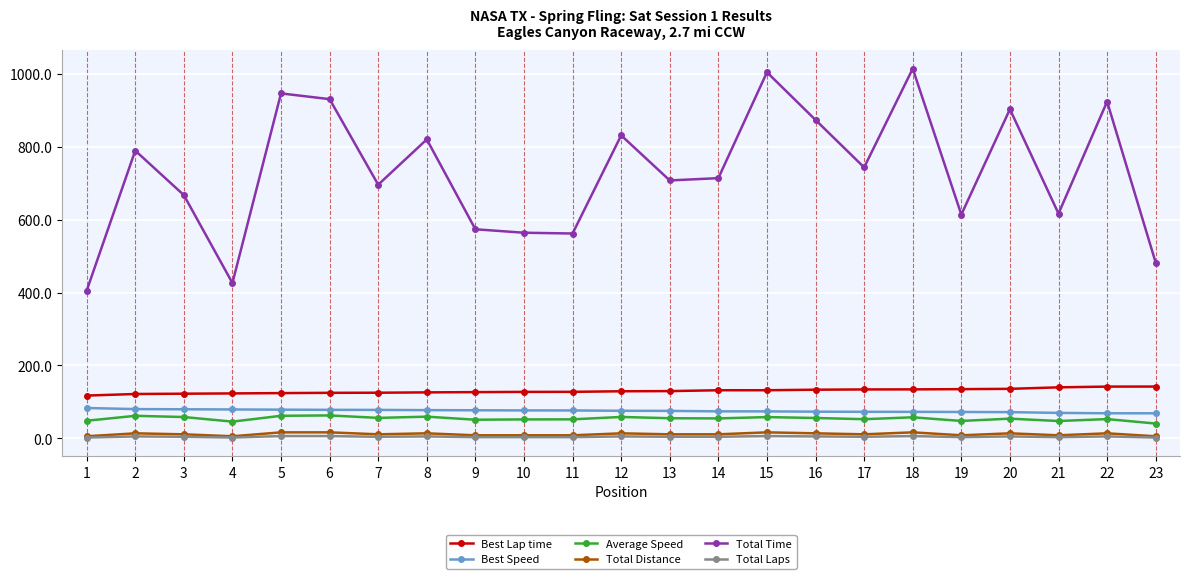

True or false: Best Speed and Total Laps cross at least once.

False